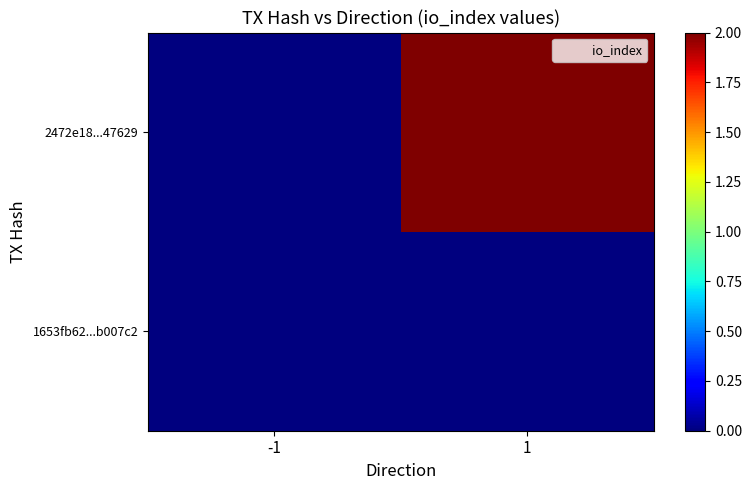

Count the number of data series in this chart.

2